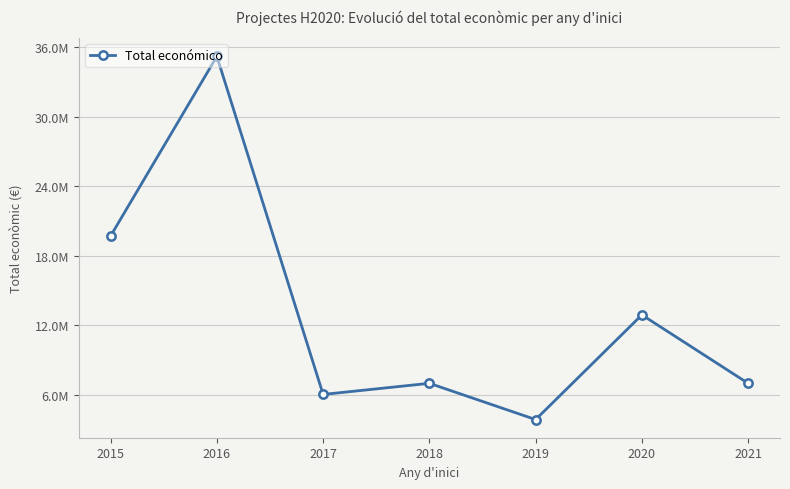

Does the chart have visible grid lines?

Yes